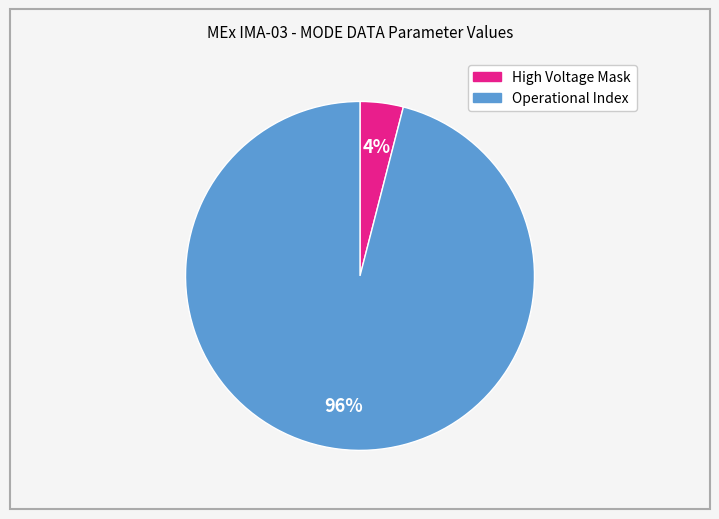

To the nearest percent, what is the difference between the largest and smallest slice percentages?

92%